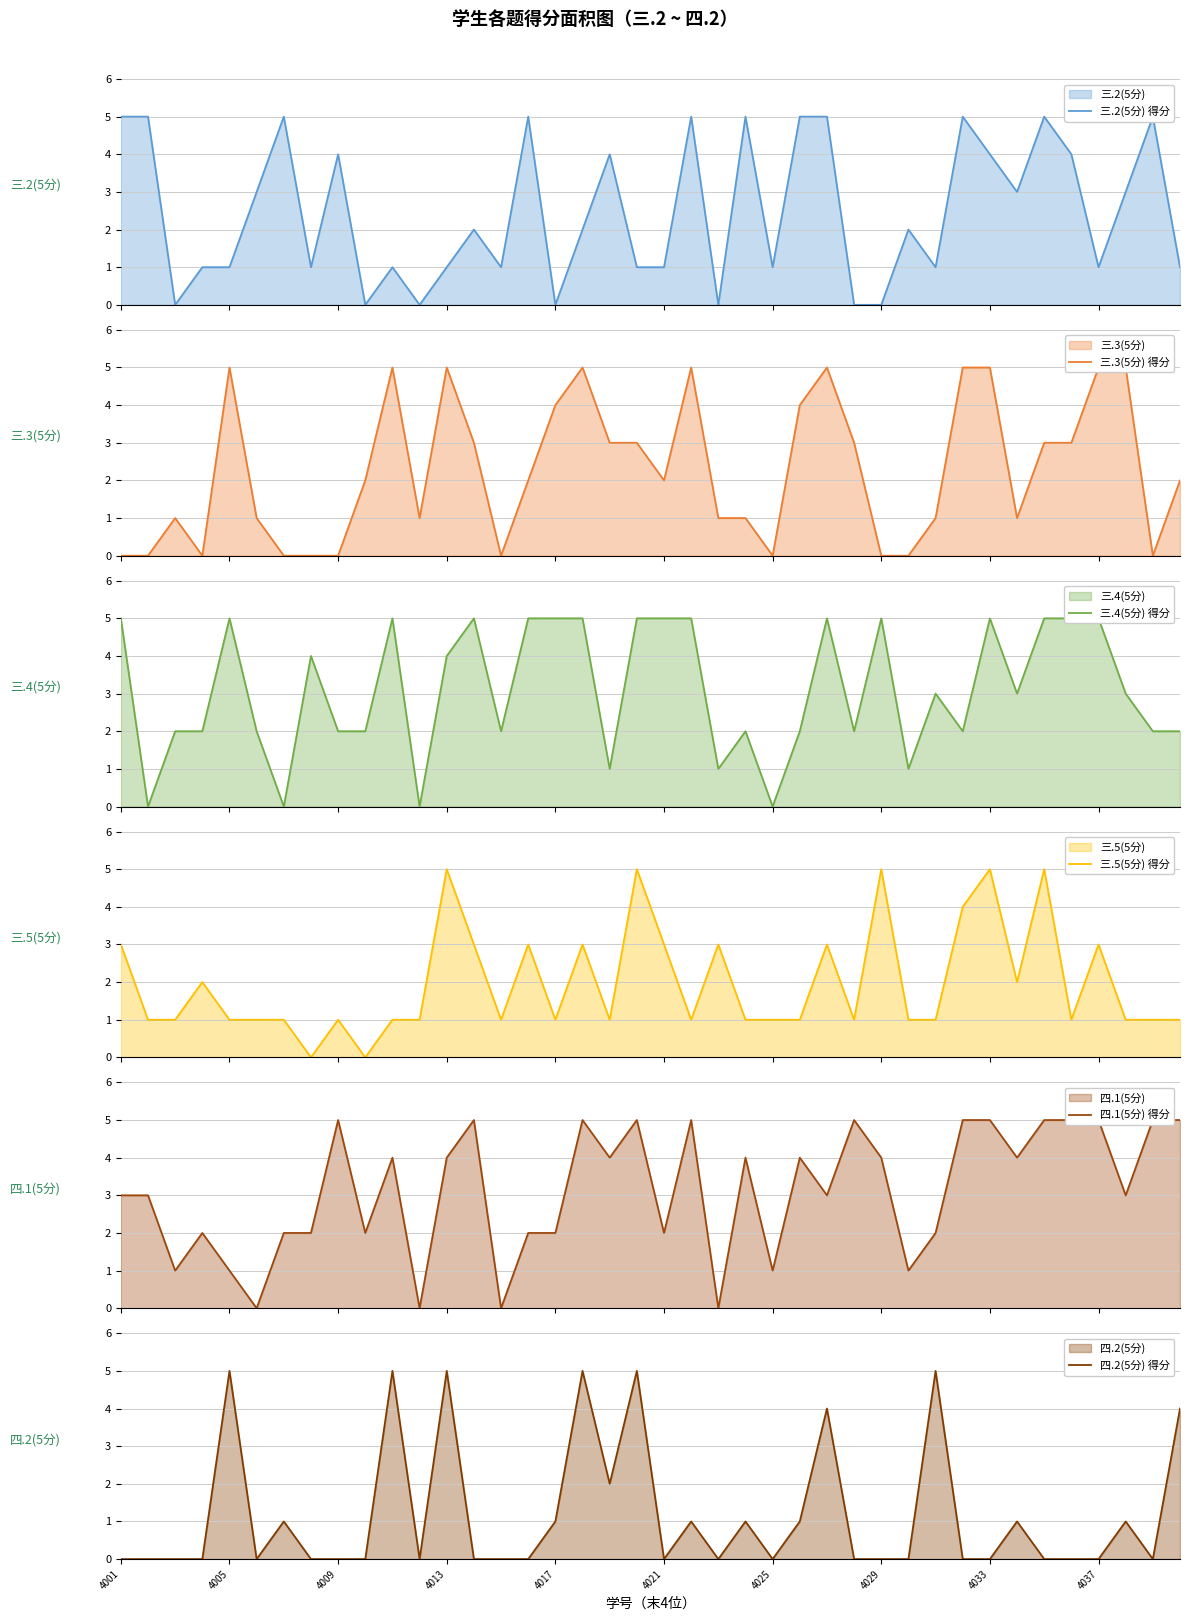

The value of 四.2(5分) 得分 at 4005 is 5. True or false?

True